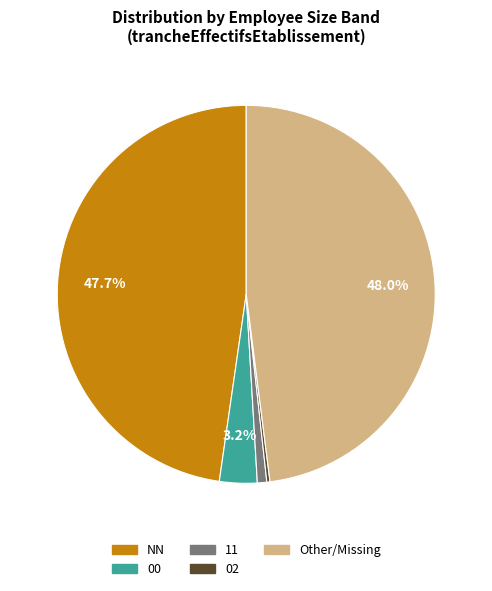

Between 11 and Other, which is larger?

Other